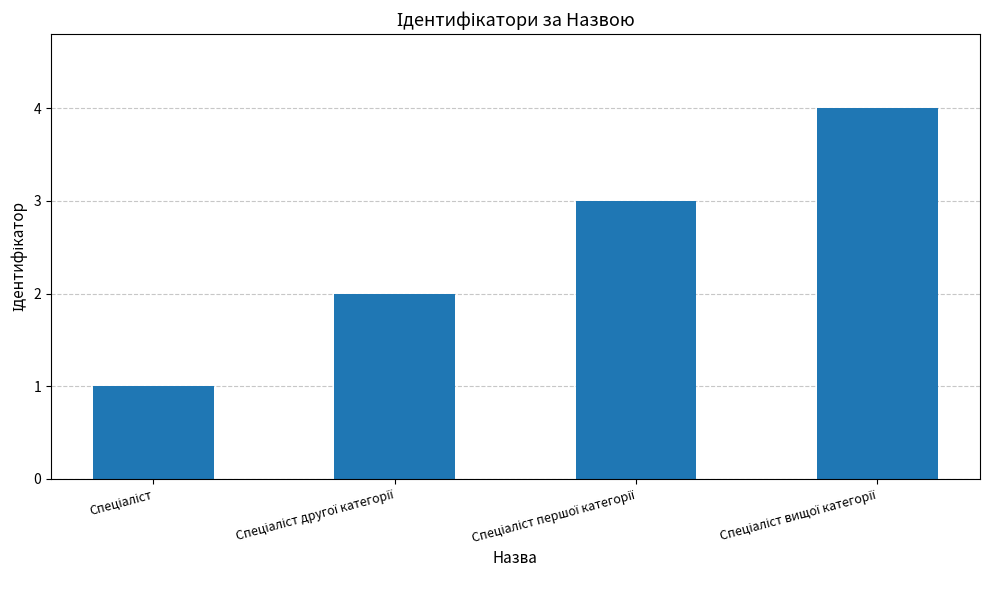

How many data points does each series have?

4